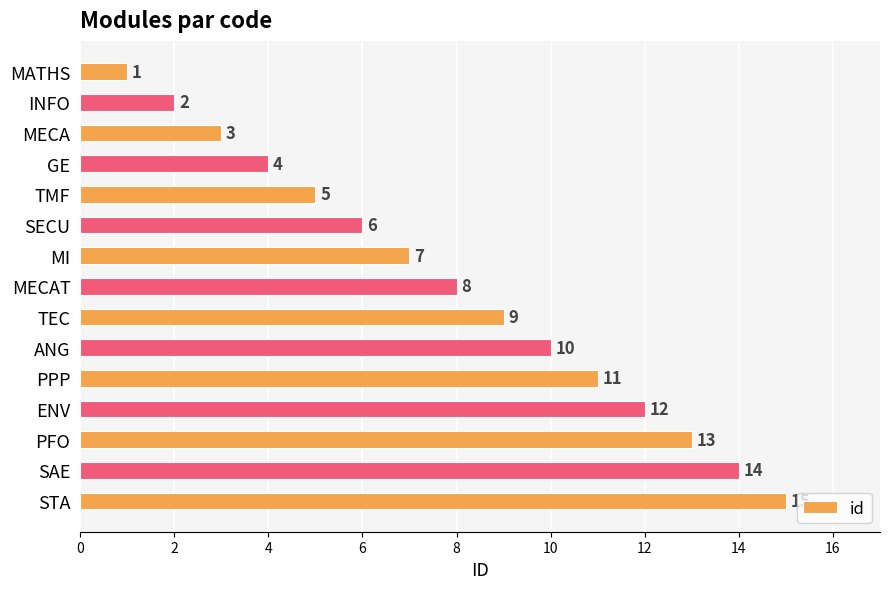

The value at SAE is 14. True or false?

True